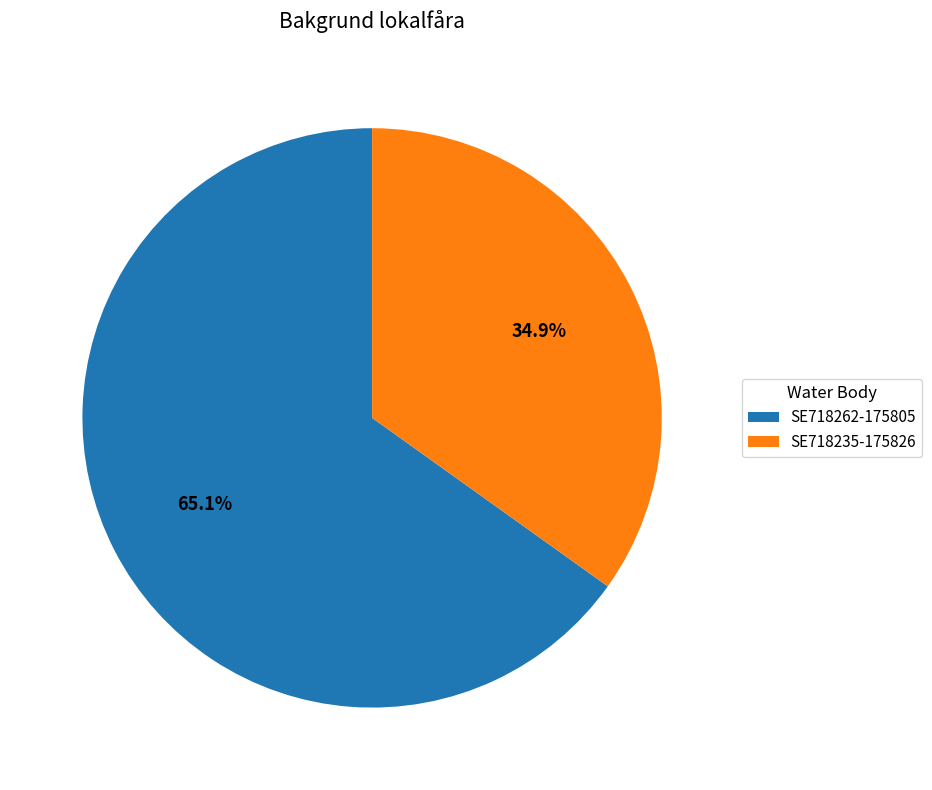

What percentage is the SE718235-175826 slice, to the nearest percent?

35%